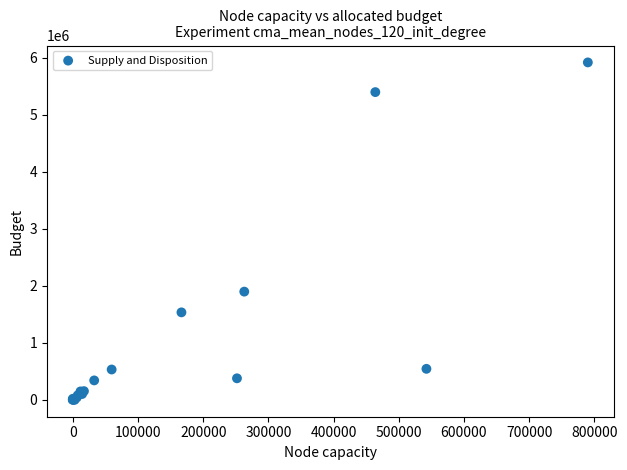

What Y value in the scatter plot is closest to 2956719?

1896002.6